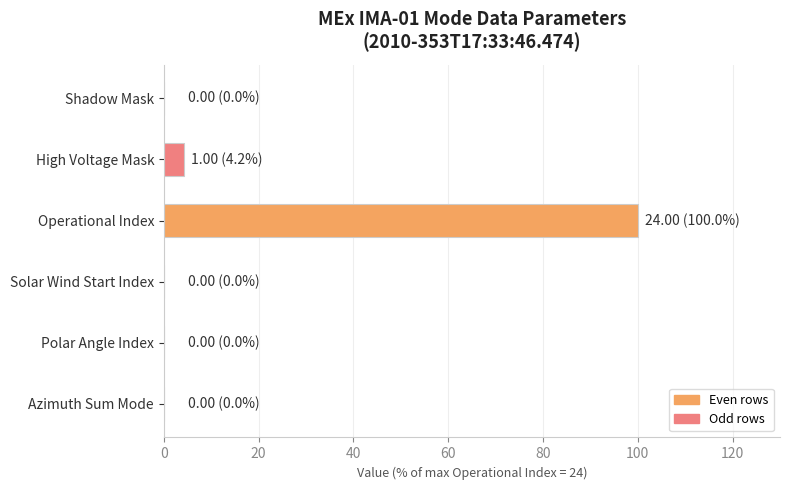

The value at Shadow Mask is 54.1. True or false?

False